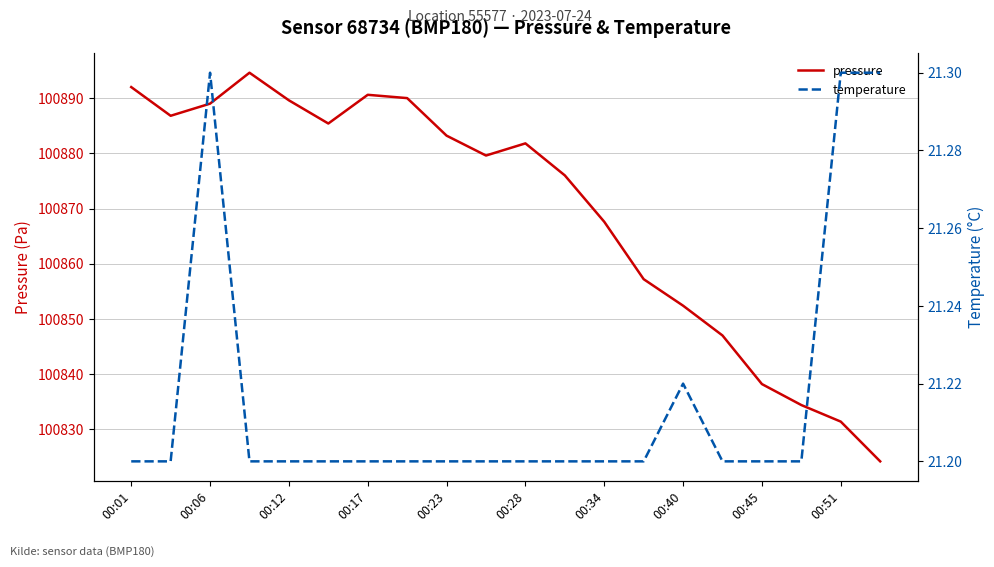

What is the highest value of the temperature series?

21.3